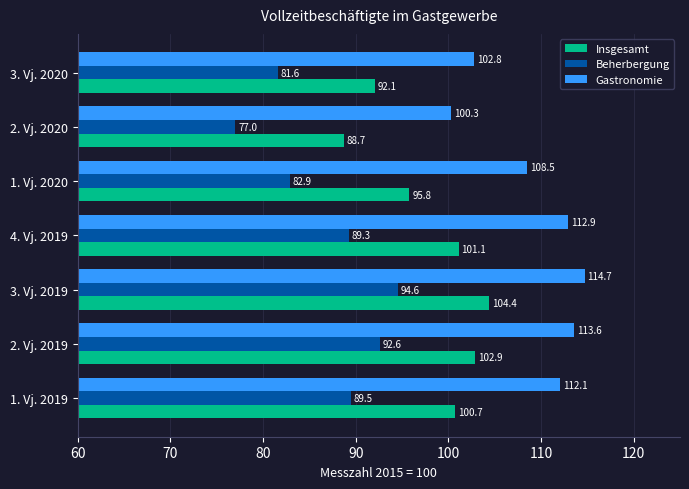

At which category is the sum across all series the highest?

3. Vj. 2019